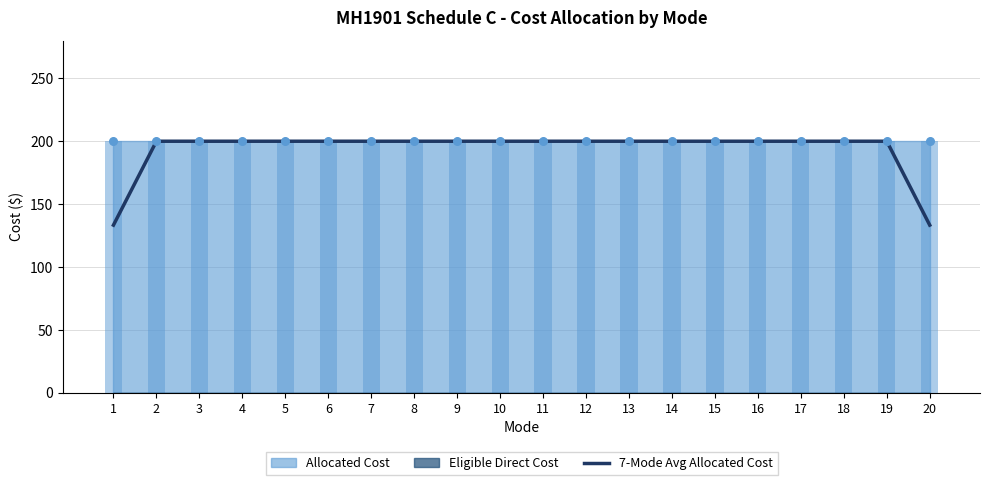

What is the ratio of the value at 4 to the value at 6?

1.0